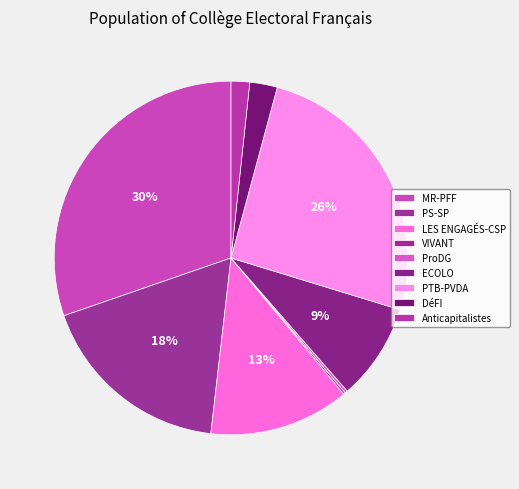

Which category has the smallest portion of the pie?

VIVANT